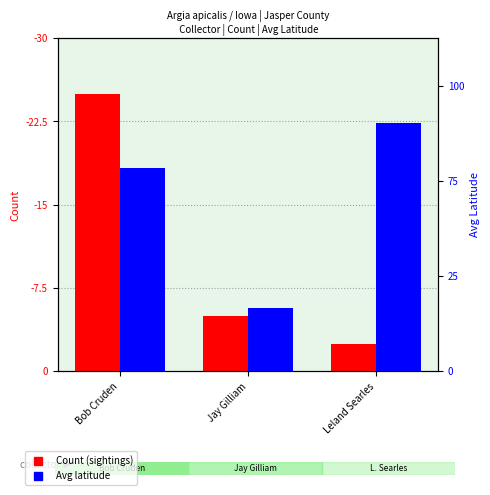

What position from the left is Bob Cruden?

1